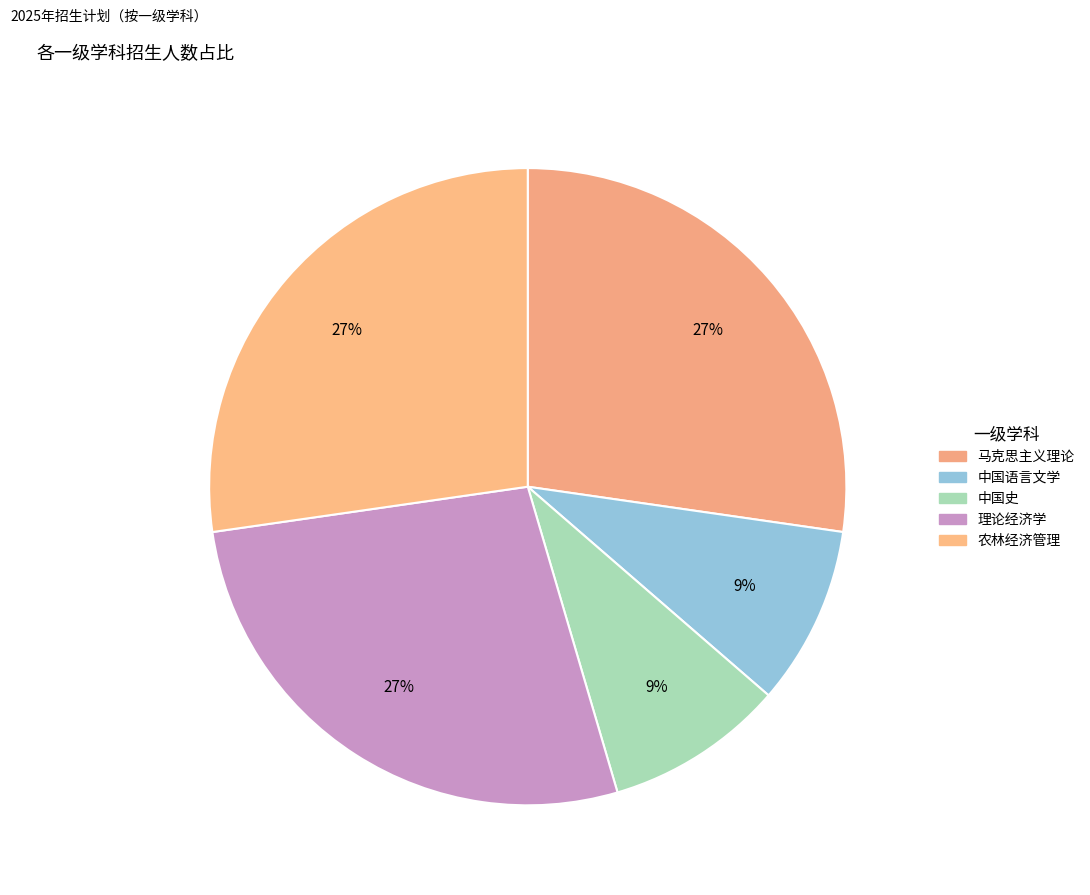

How many segments does this pie chart have?

5